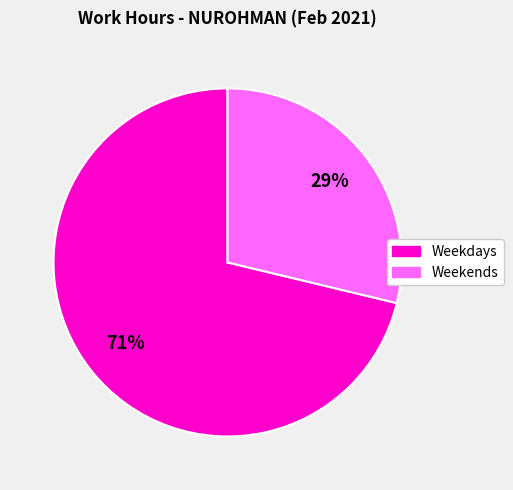

To the nearest percent, what is the average slice percentage?

50%